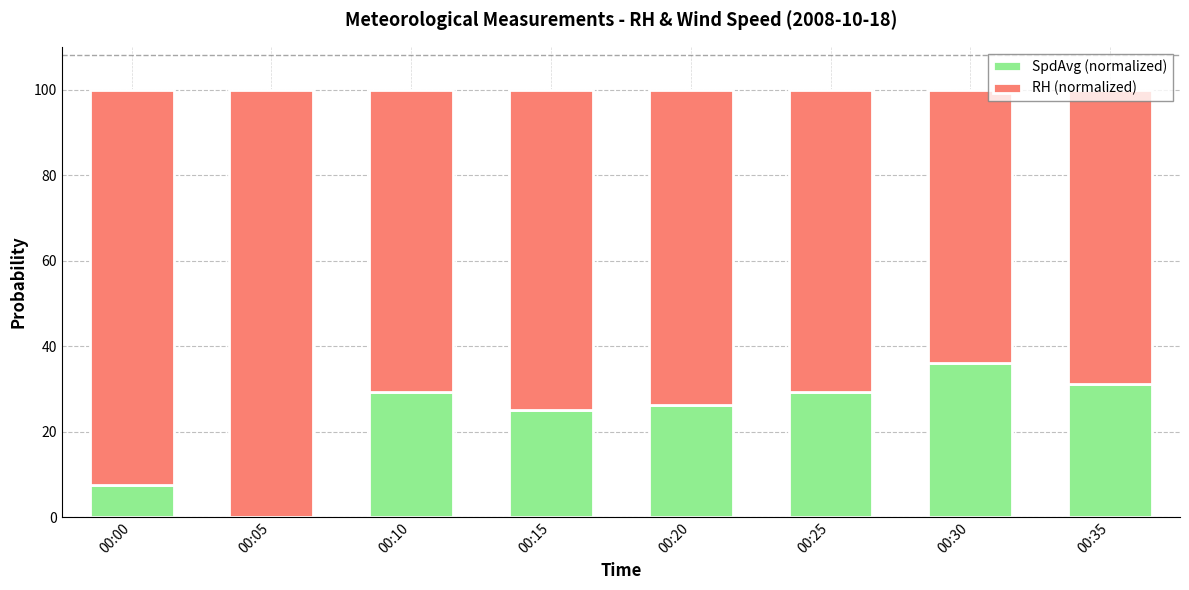

What is the sum of all SpdAvg (normalized) values?

184.4